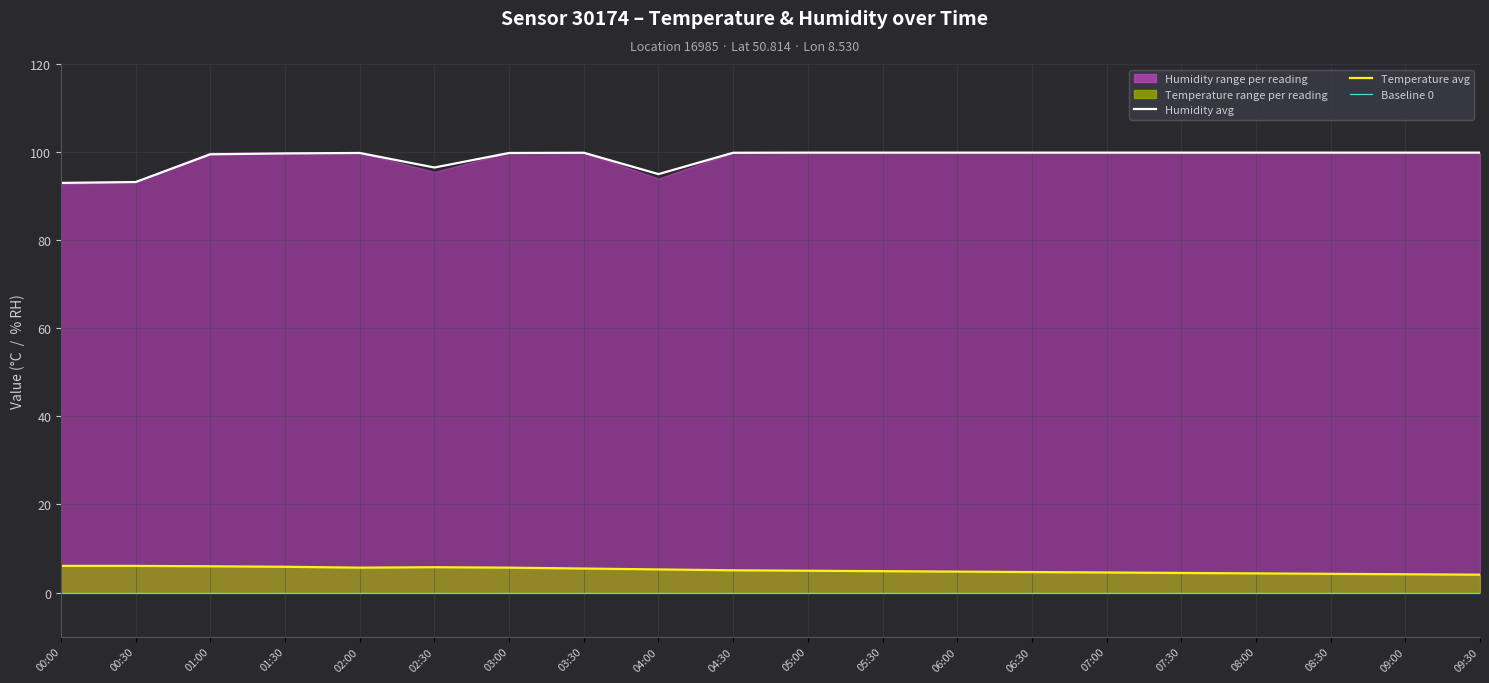

True or false: humidity and temperature intersect in this chart.

False